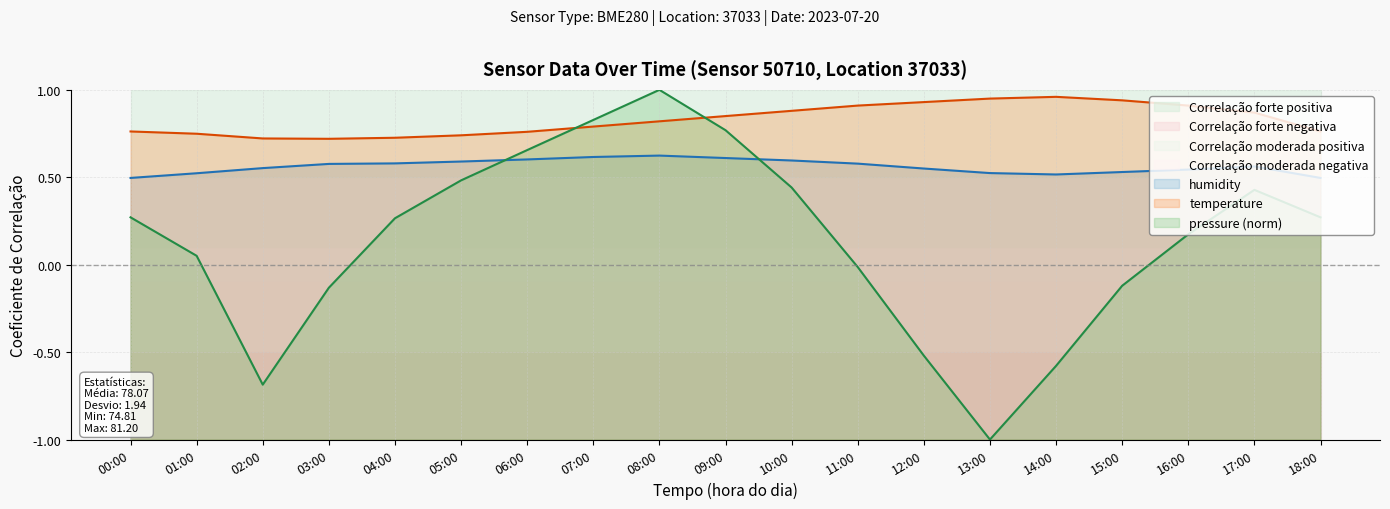

In pressure, how many points are higher than both neighbors (excluding endpoints)?

2